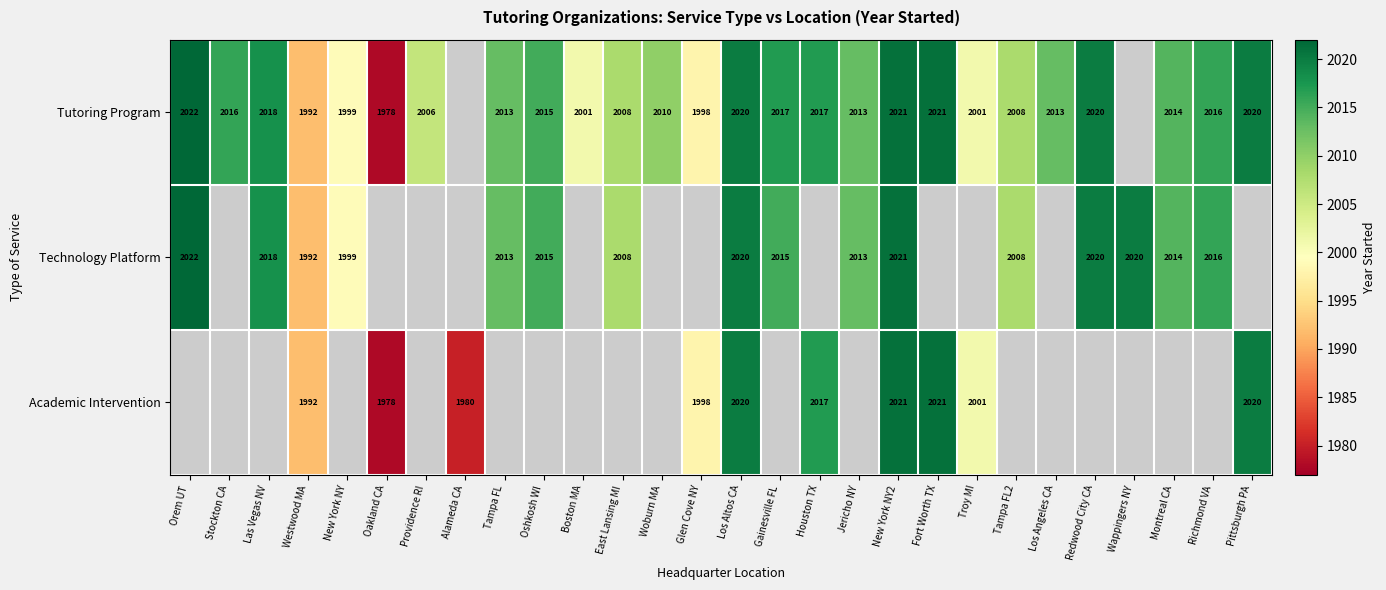

True or false: Technology Platform has a value of 911 at Orem UT.

False